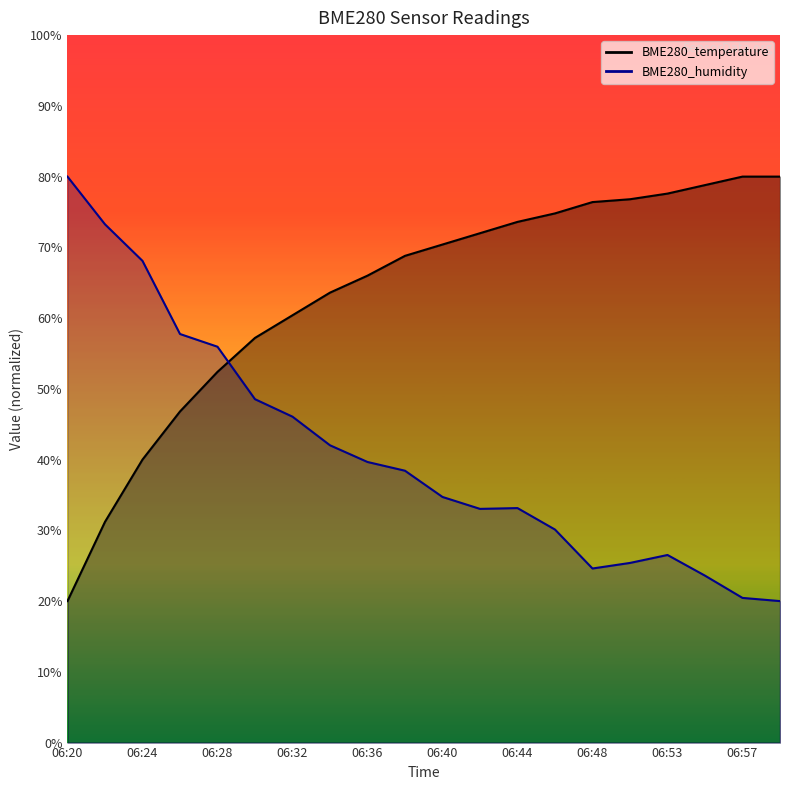

At how many categories does at least one series exceed 27?

20